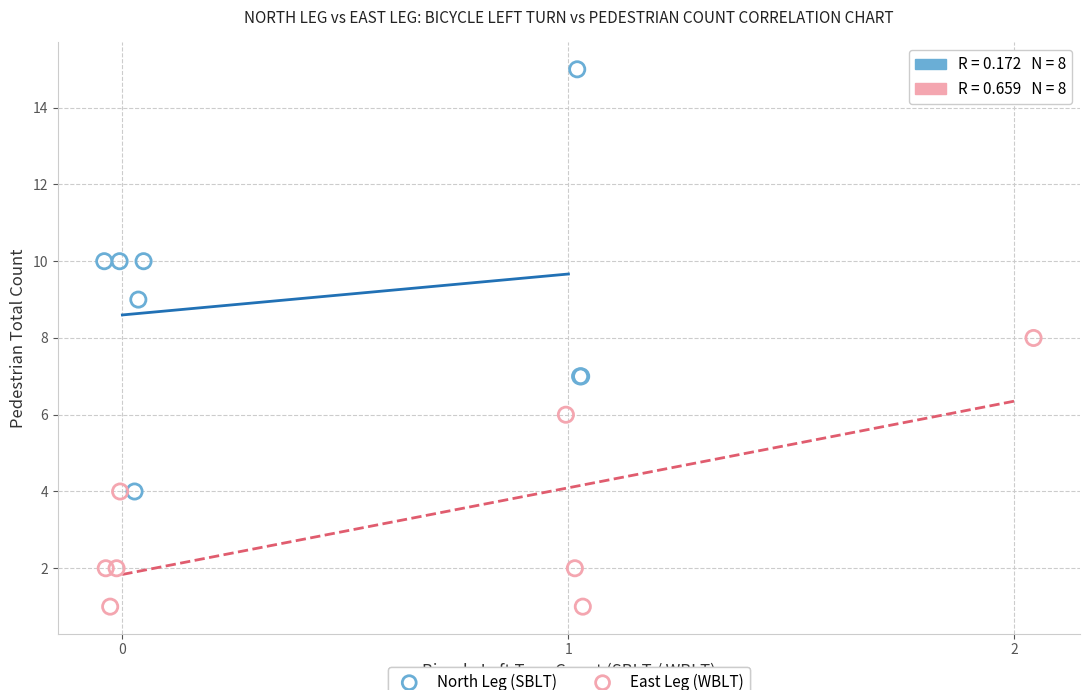

Which series has the largest Y range (max minus min)?

North Leg (SBLT)